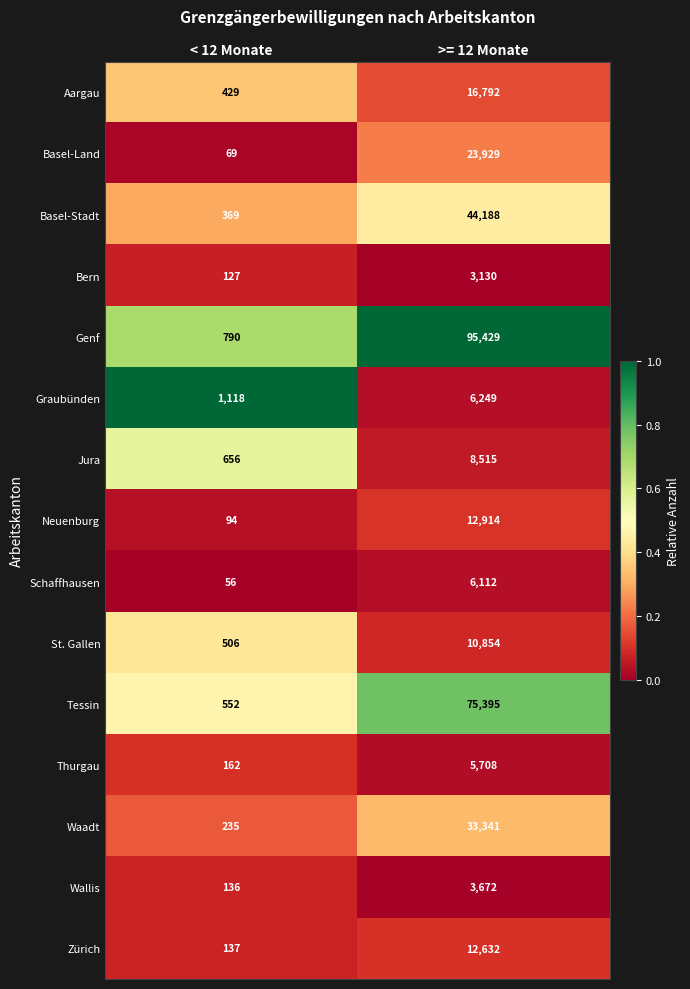

What is the greatest value displayed?

95429